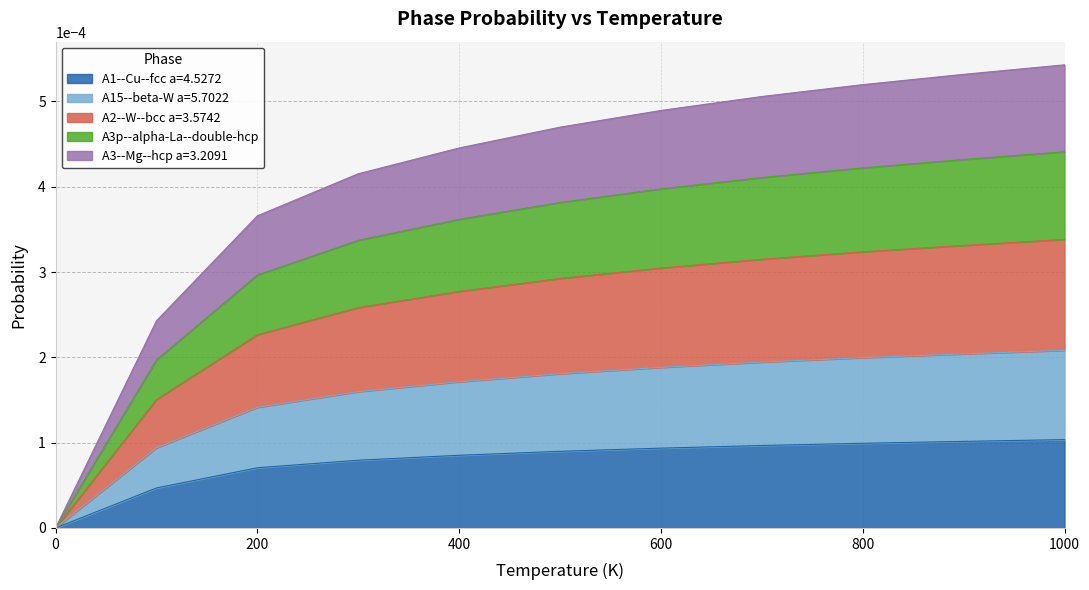

What are all the series names shown in the legend?

A1--Cu--fcc a=4.5272, A15--beta-W a=5.7022, A2--W--bcc a=3.5742, A3p--alpha-La--double-hcp, A3--Mg--hcp a=3.2091